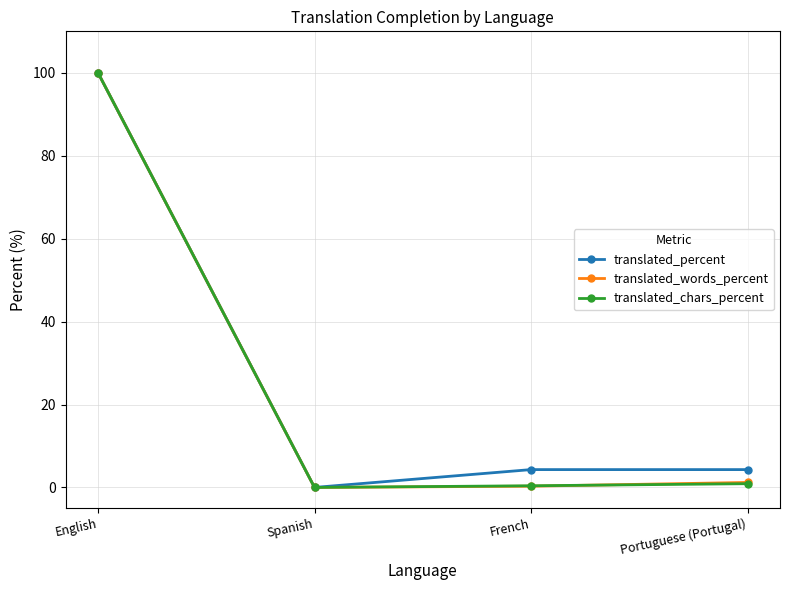

Which category has the highest value in the translated_percent series?

English